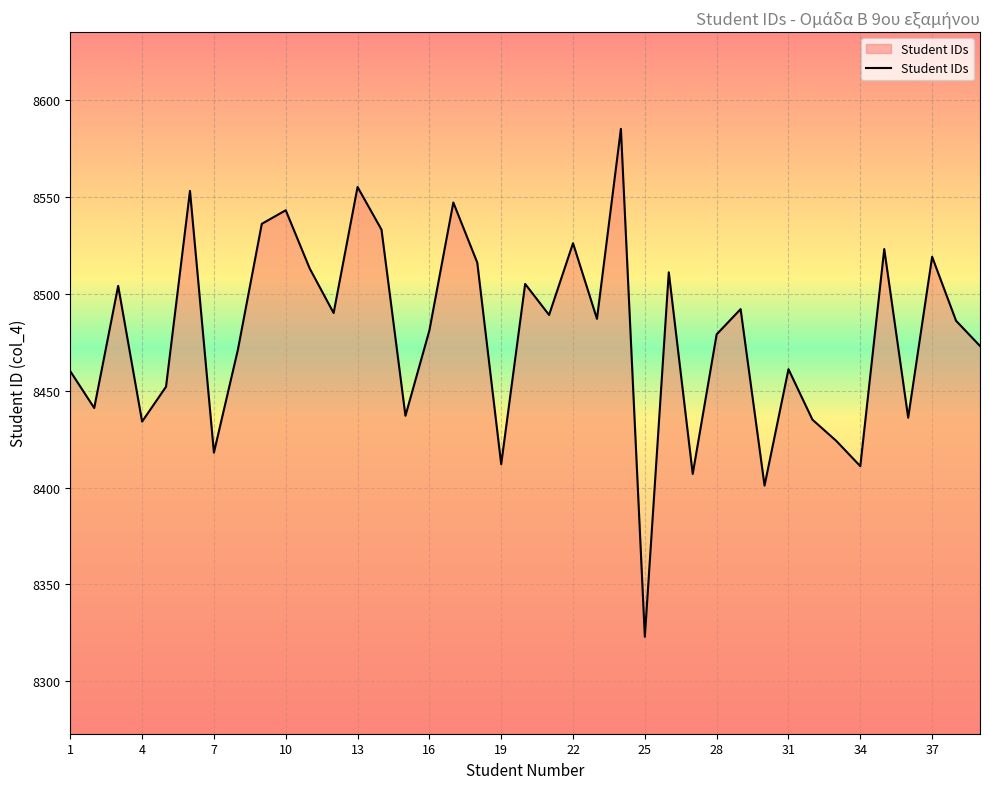

How many categories are shown in the chart?

39